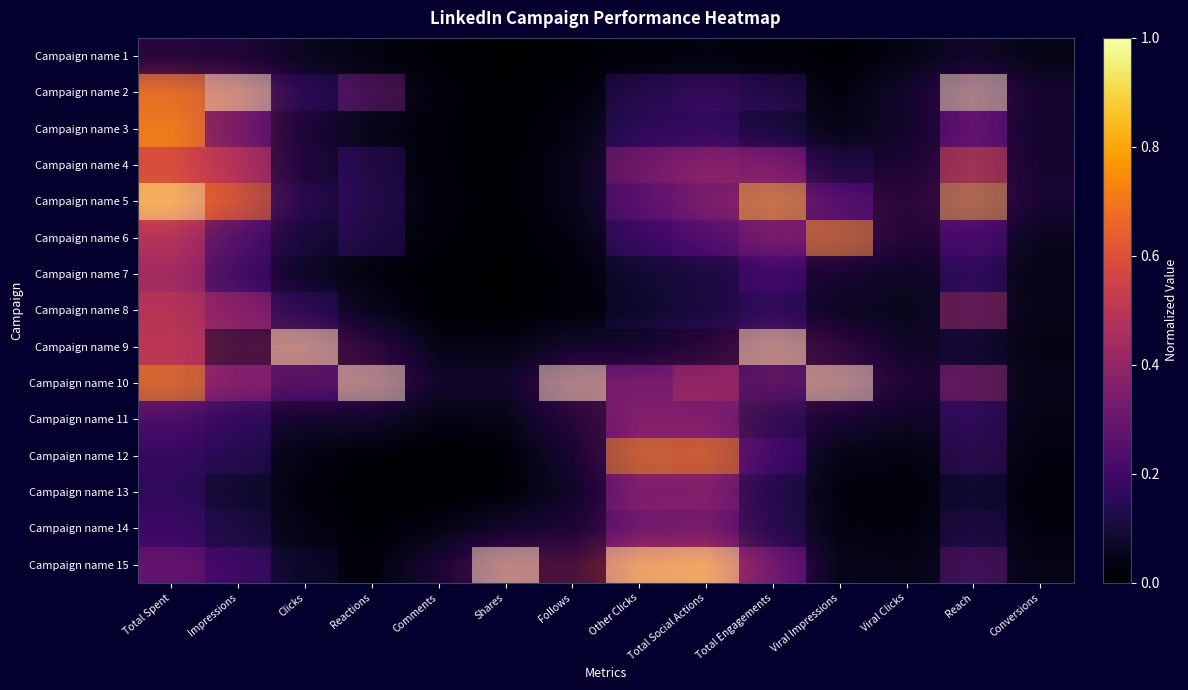

True or false: Campaign name 14 has a value of 0.1 at Reach.

False